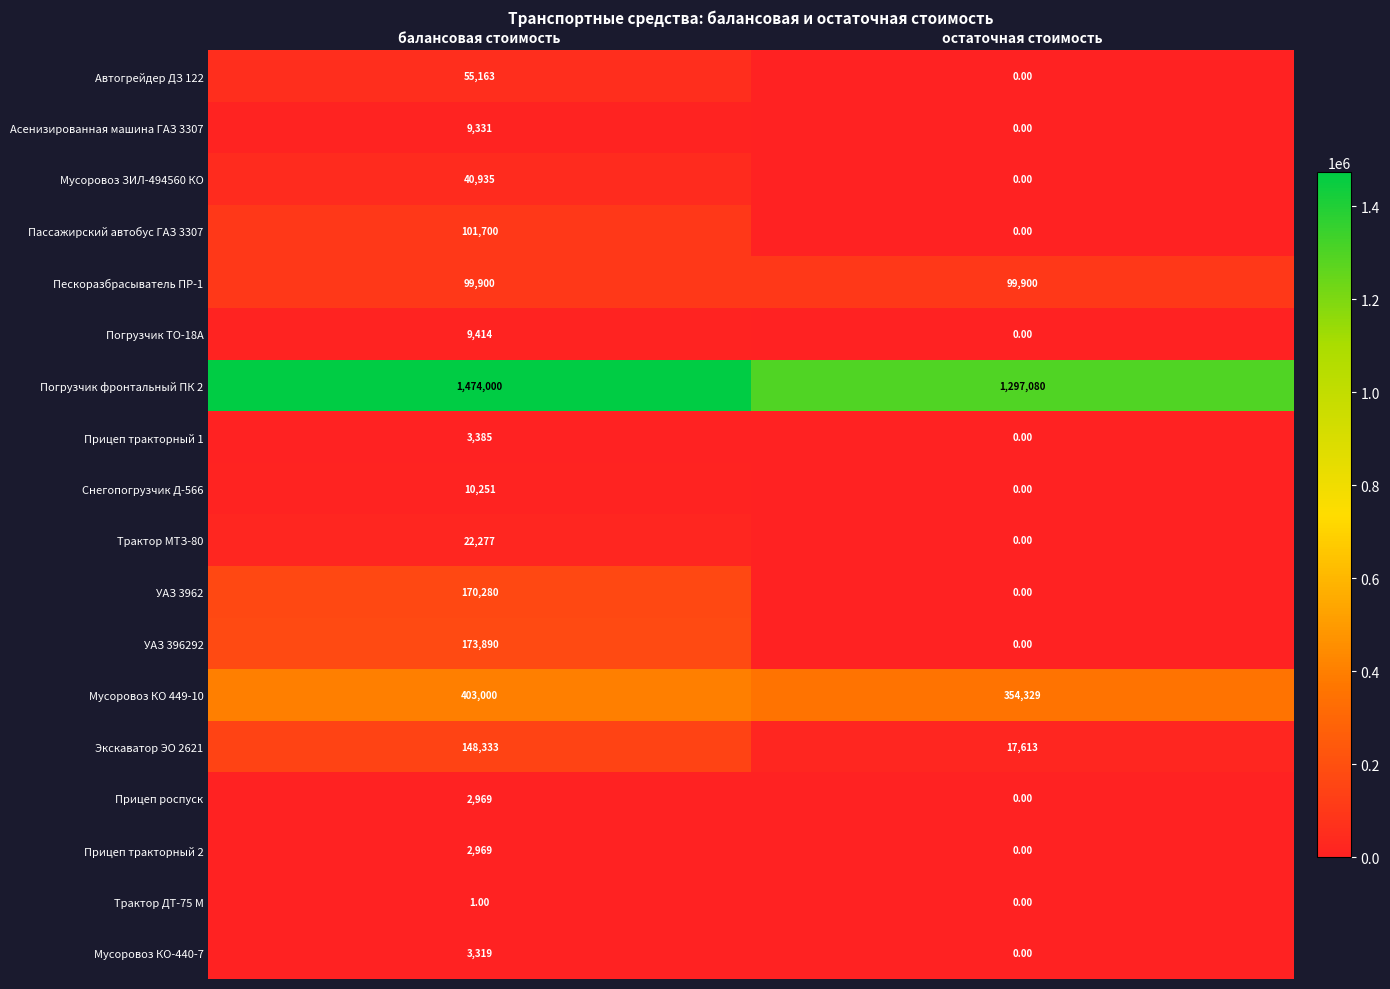

Which series has the widest spread of values?

Погрузчик фронтальный ПК 2